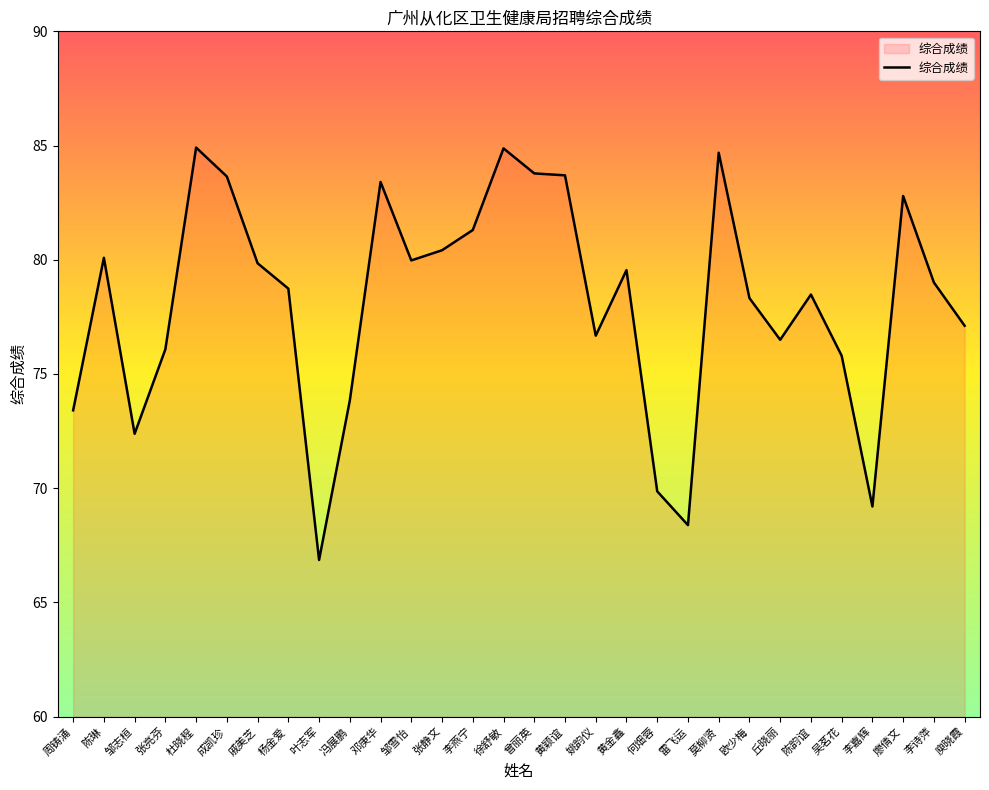

What position from the right is 张亮芬?

27